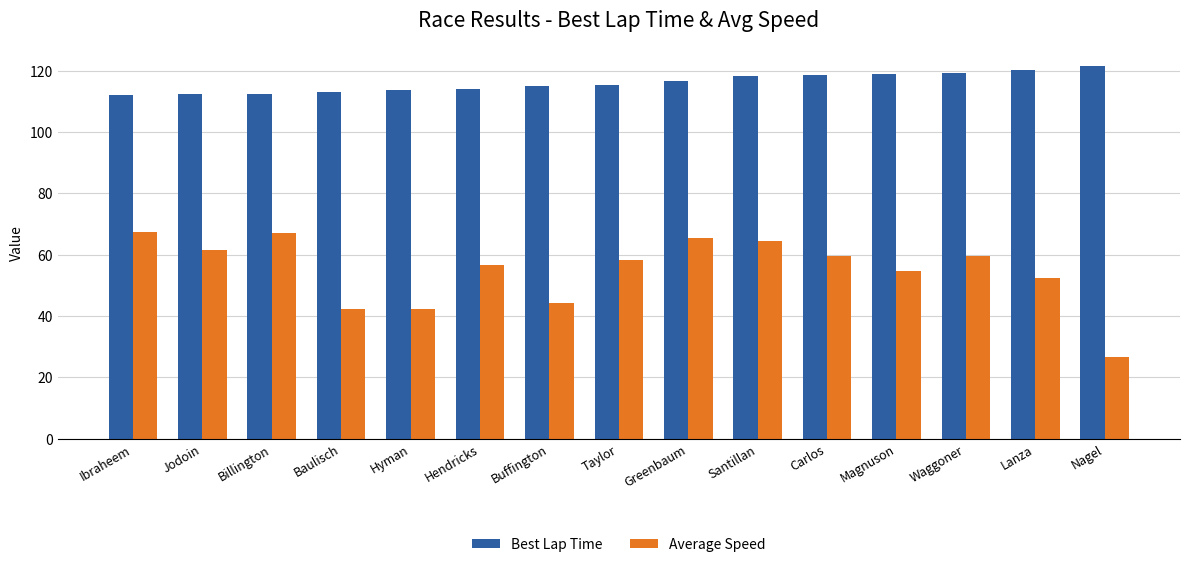

What is the sum of the Best Lap Time values at Santillan and Nagel?

239.8